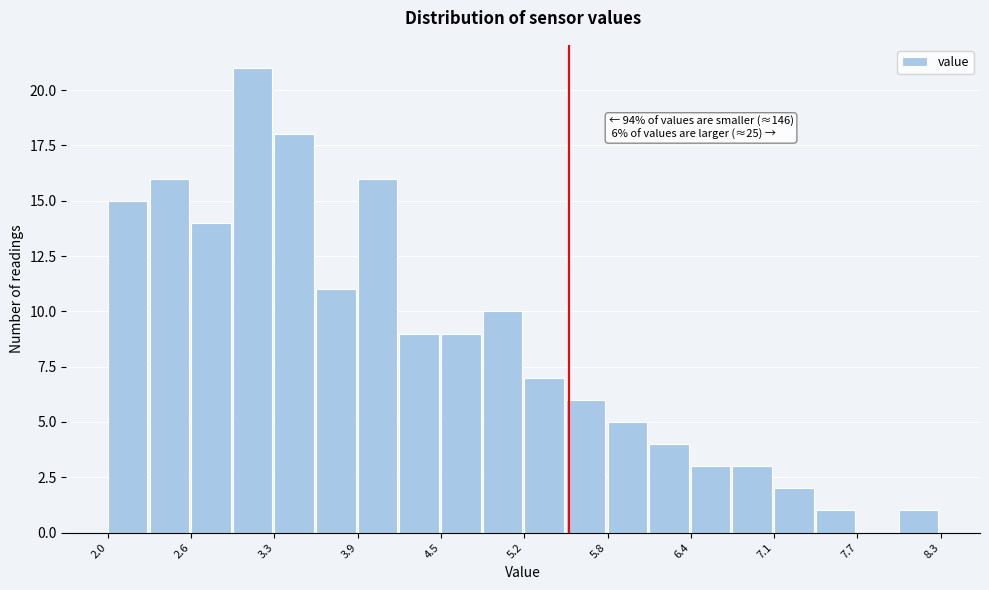

Read against the x-axis, roughly where is the centre of the tallest bar?

3.1